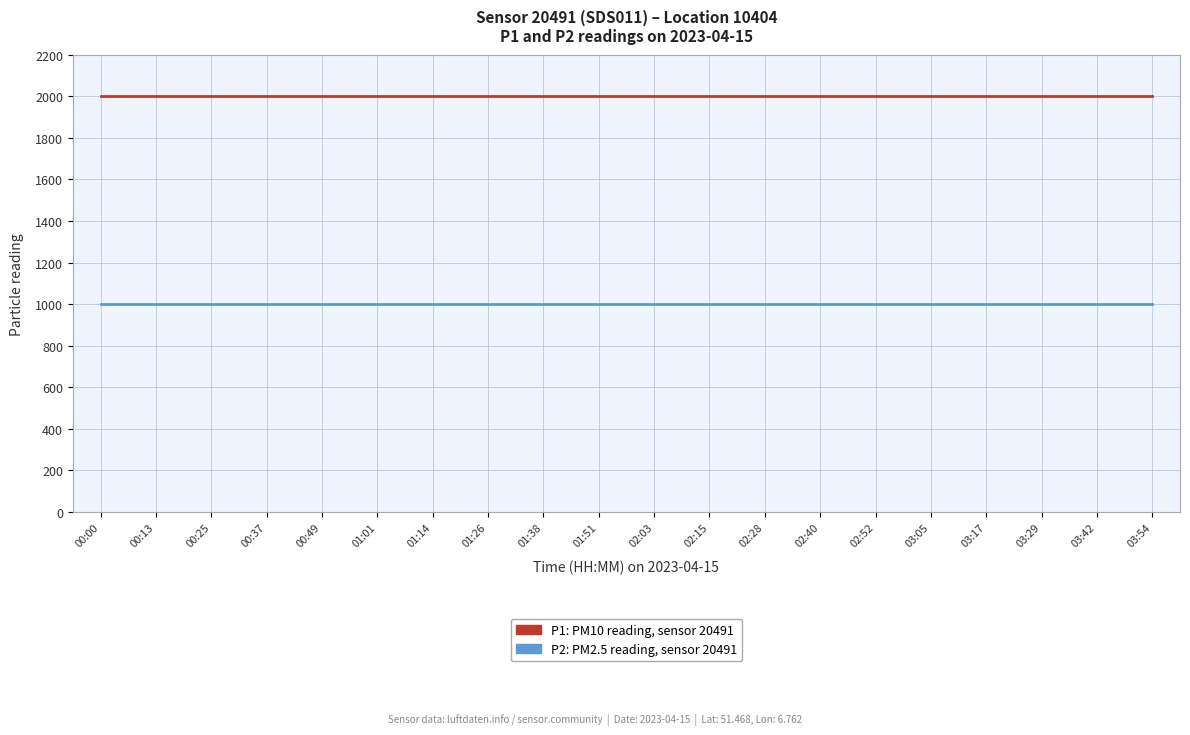

What is the spread (max minus min) of values at 00:49?

1000.0